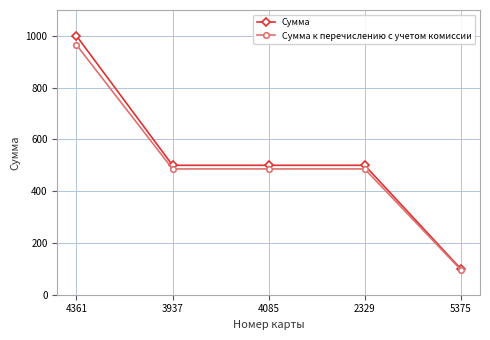

What is the greatest value displayed?

1000.0